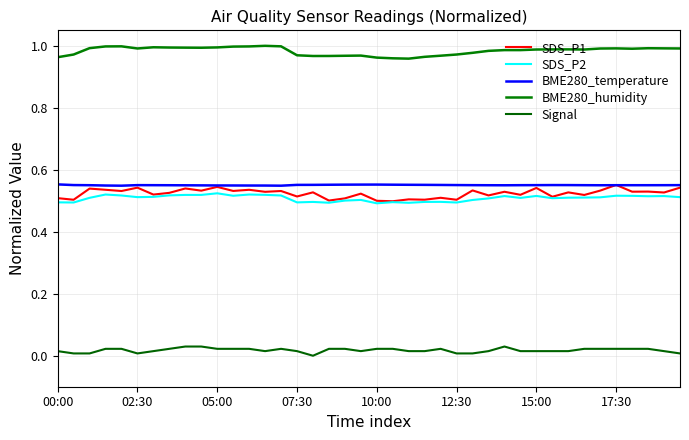

True or false: SDS_P1 and Signal cross at least once.

False